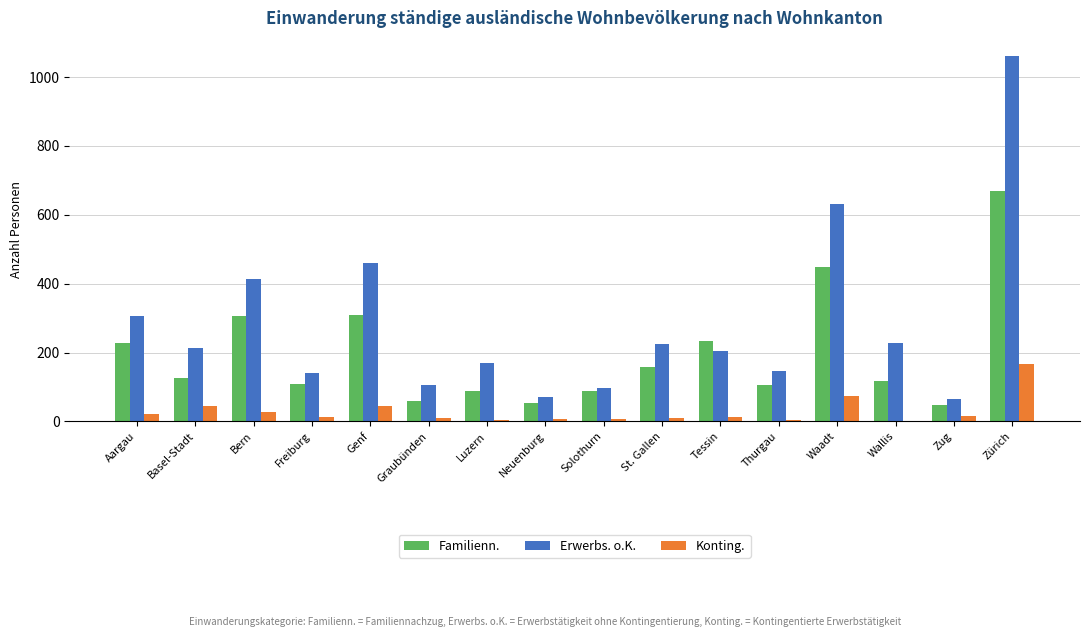

Is it true that Erwerbs. o.K. equals 632 at Waadt?

True